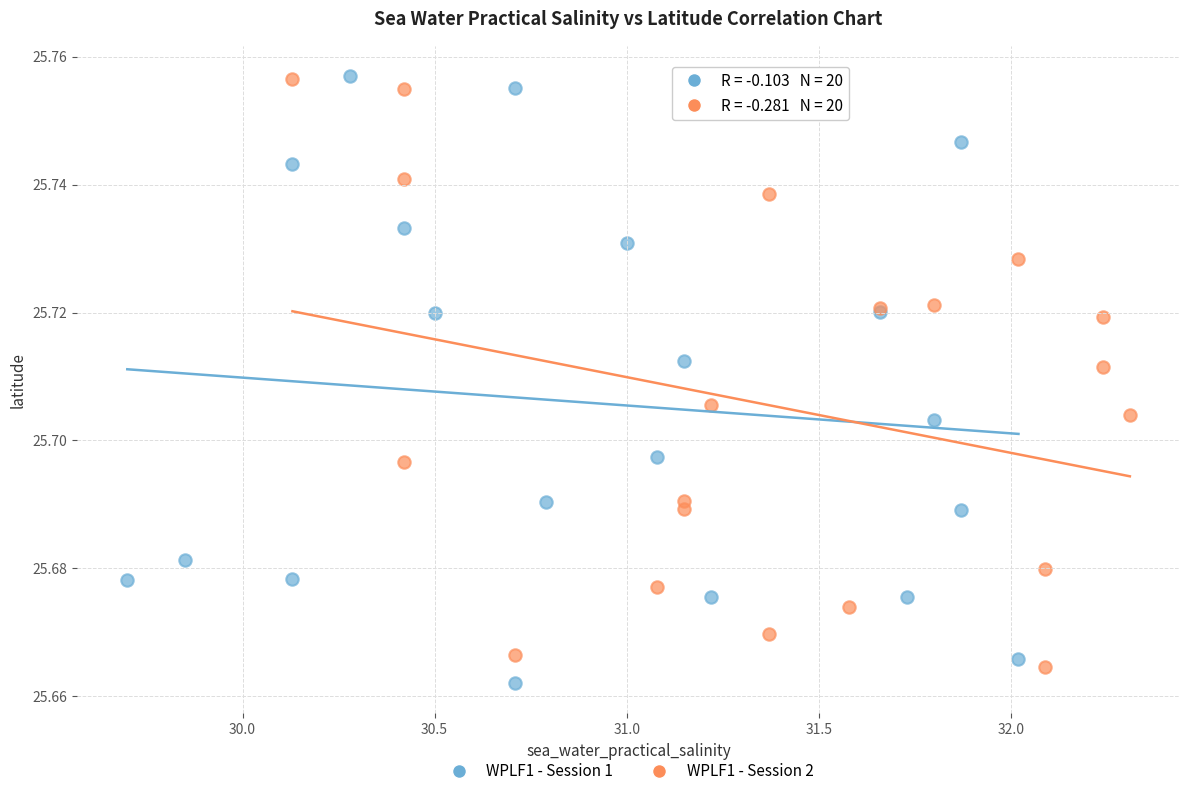

Which series contains the lowest Y value?

WPLF1 - Session 1